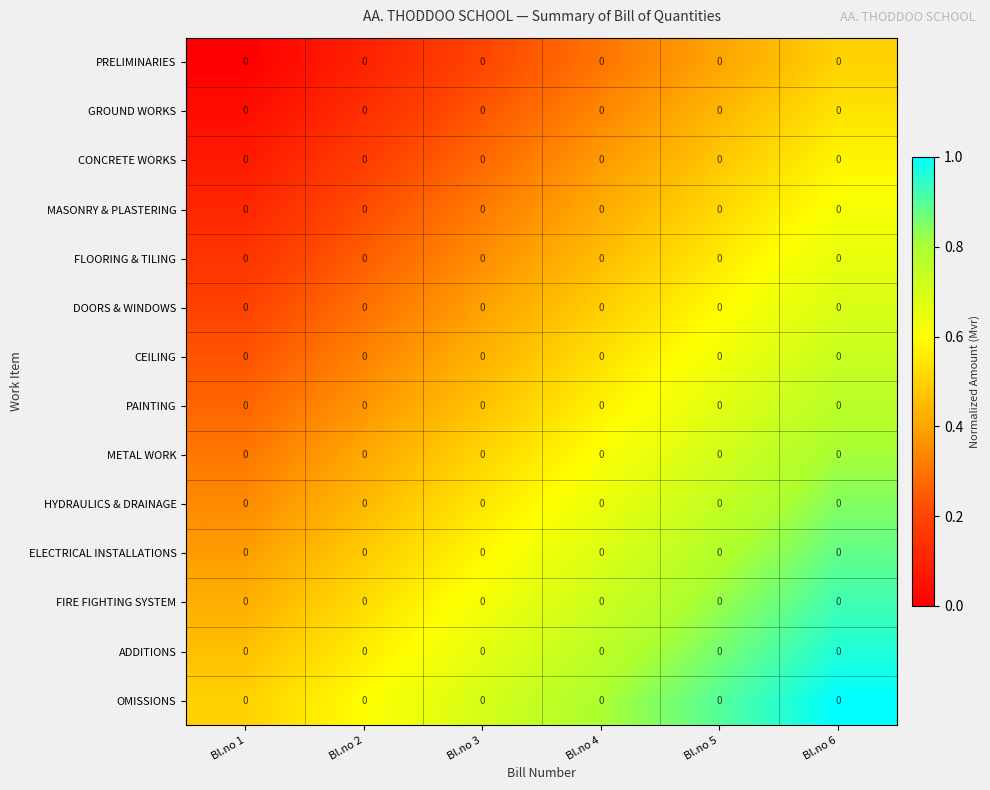

Reading left to right, transcribe all the data shown in this chart.

PRELIMINARIES: Bl.no 1=0.0	Bl.no 2=0.0	Bl.no 3=0.0	Bl.no 4=0.0	Bl.no 5=0.0	Bl.no 6=0.0
GROUND WORKS: Bl.no 1=0.0	Bl.no 2=0.0	Bl.no 3=0.0	Bl.no 4=0.0	Bl.no 5=0.0	Bl.no 6=0.0
CONCRETE WORKS: Bl.no 1=0.0	Bl.no 2=0.0	Bl.no 3=0.0	Bl.no 4=0.0	Bl.no 5=0.0	Bl.no 6=0.0
MASONRY & PLASTERING: Bl.no 1=0.0	Bl.no 2=0.0	Bl.no 3=0.0	Bl.no 4=0.0	Bl.no 5=0.0	Bl.no 6=0.0
FLOORING & TILING: Bl.no 1=0.0	Bl.no 2=0.0	Bl.no 3=0.0	Bl.no 4=0.0	Bl.no 5=0.0	Bl.no 6=0.0
DOORS & WINDOWS: Bl.no 1=0.0	Bl.no 2=0.0	Bl.no 3=0.0	Bl.no 4=0.0	Bl.no 5=0.0	Bl.no 6=0.0
CEILING: Bl.no 1=0.0	Bl.no 2=0.0	Bl.no 3=0.0	Bl.no 4=0.0	Bl.no 5=0.0	Bl.no 6=0.0
PAINTING: Bl.no 1=0.0	Bl.no 2=0.0	Bl.no 3=0.0	Bl.no 4=0.0	Bl.no 5=0.0	Bl.no 6=0.0
METAL WORK: Bl.no 1=0.0	Bl.no 2=0.0	Bl.no 3=0.0	Bl.no 4=0.0	Bl.no 5=0.0	Bl.no 6=0.0
HYDRAULICS & DRAINAGE: Bl.no 1=0.0	Bl.no 2=0.0	Bl.no 3=0.0	Bl.no 4=0.0	Bl.no 5=0.0	Bl.no 6=0.0
ELECTRICAL INSTALLATIONS: Bl.no 1=0.0	Bl.no 2=0.0	Bl.no 3=0.0	Bl.no 4=0.0	Bl.no 5=0.0	Bl.no 6=0.0
FIRE FIGHTING SYSTEM: Bl.no 1=0.0	Bl.no 2=0.0	Bl.no 3=0.0	Bl.no 4=0.0	Bl.no 5=0.0	Bl.no 6=0.0
ADDITIONS: Bl.no 1=0.0	Bl.no 2=0.0	Bl.no 3=0.0	Bl.no 4=0.0	Bl.no 5=0.0	Bl.no 6=0.0
OMISSIONS: Bl.no 1=0.0	Bl.no 2=0.0	Bl.no 3=0.0	Bl.no 4=0.0	Bl.no 5=0.0	Bl.no 6=0.0